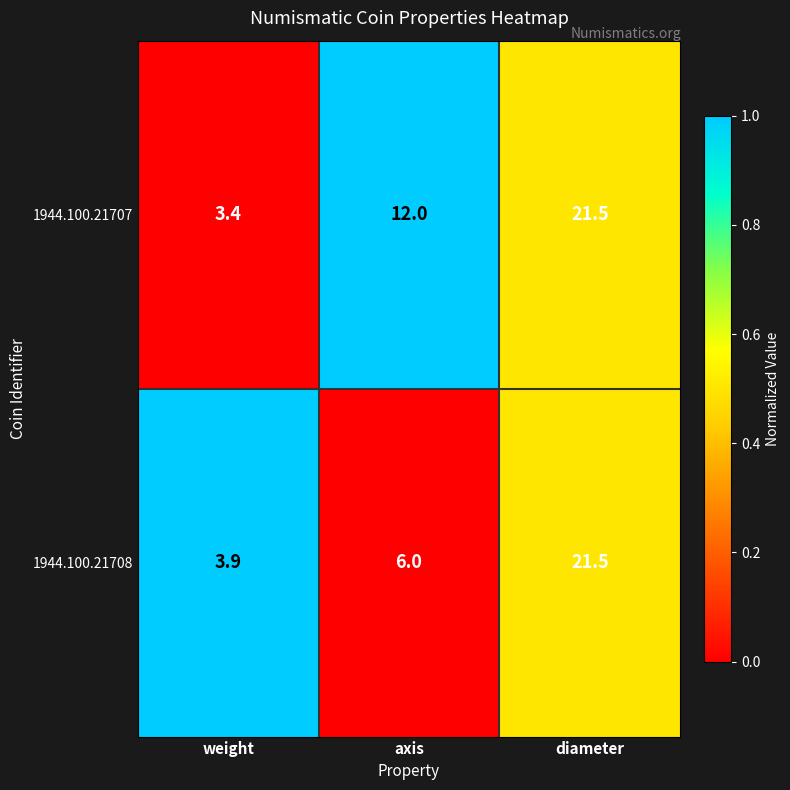

What is the average value of the 1944.100.21708 series?

10.5